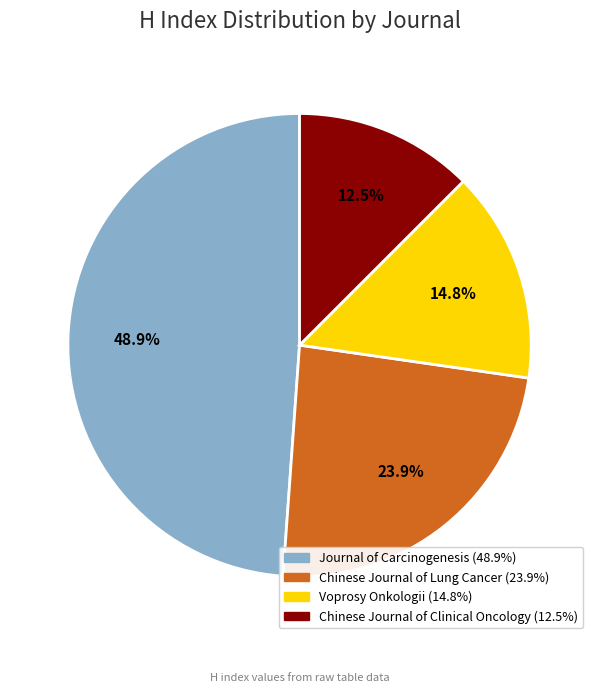

Is Voprosy Onkologii the majority of the pie?

No